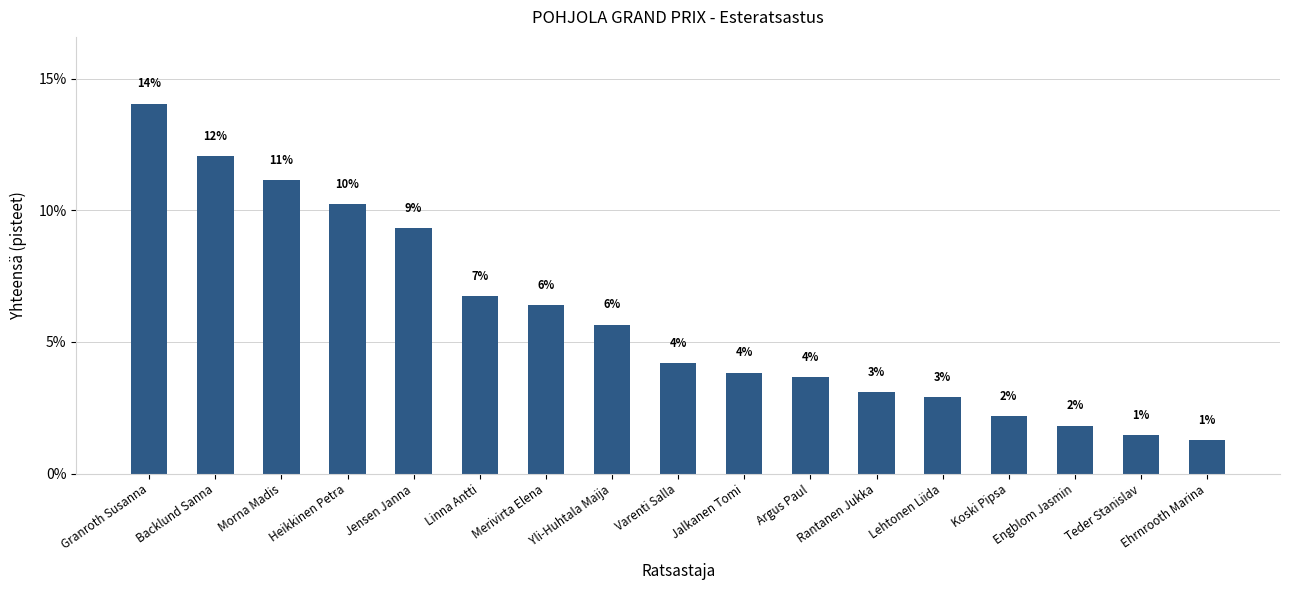

What value does the data have at Granroth Susanna?

14.1